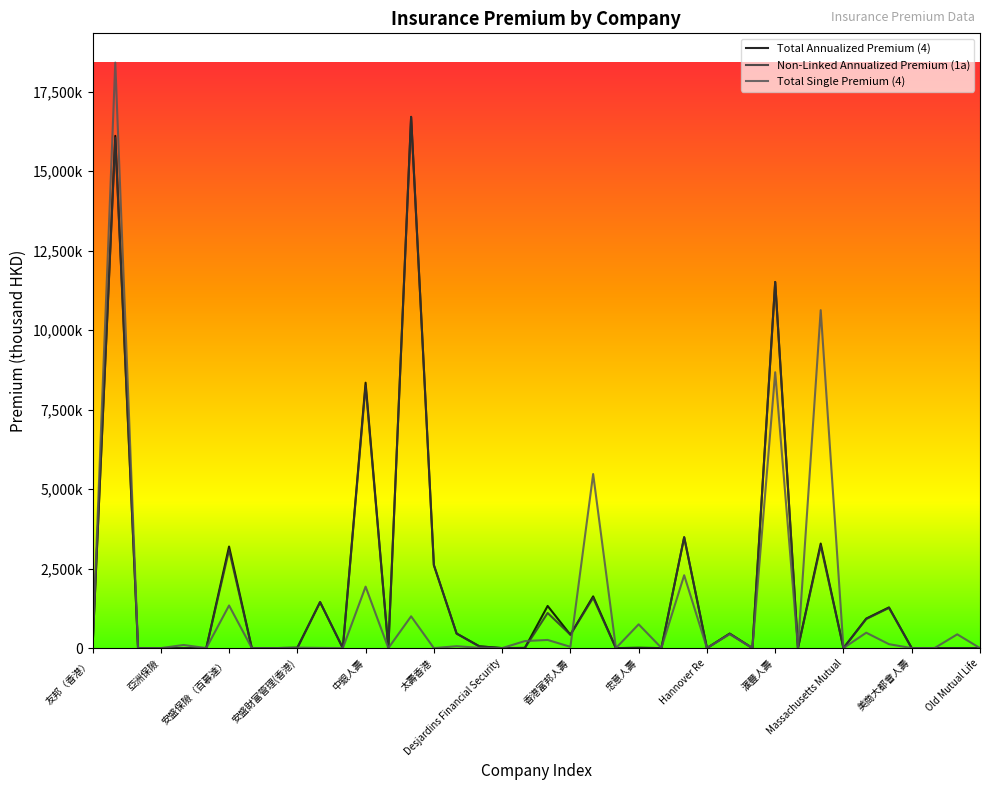

What are all the series names shown in the legend?

Total Annualized Premium (4), Non-Linked Annualized Premium (1a), Total Single Premium (4)